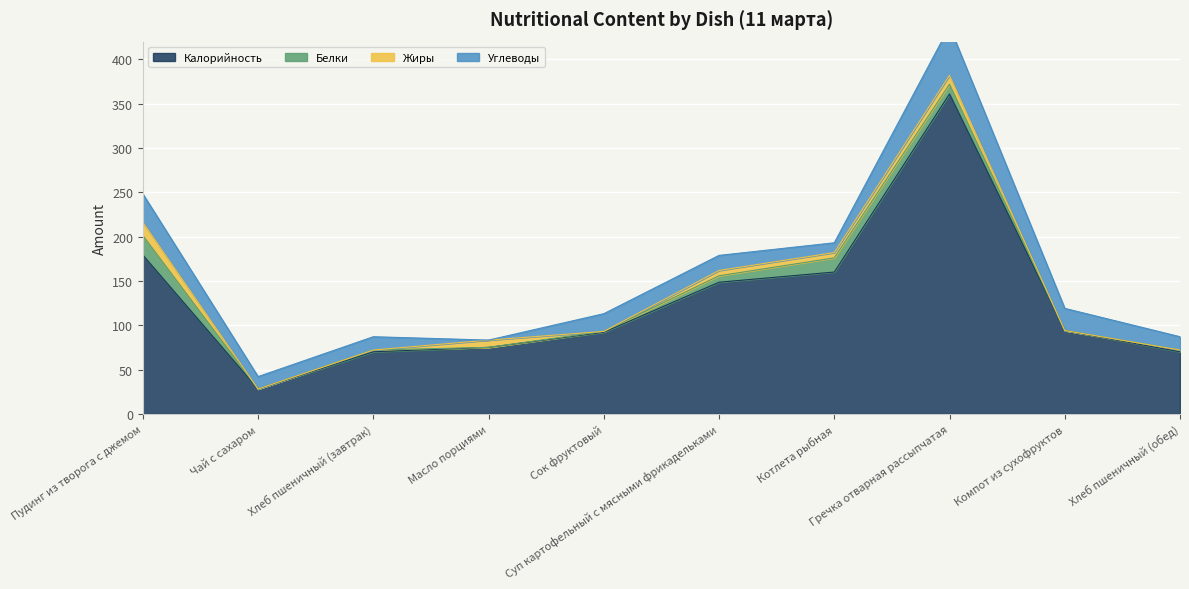

True or false: Калорийность has more than 0 interior local peaks.

True